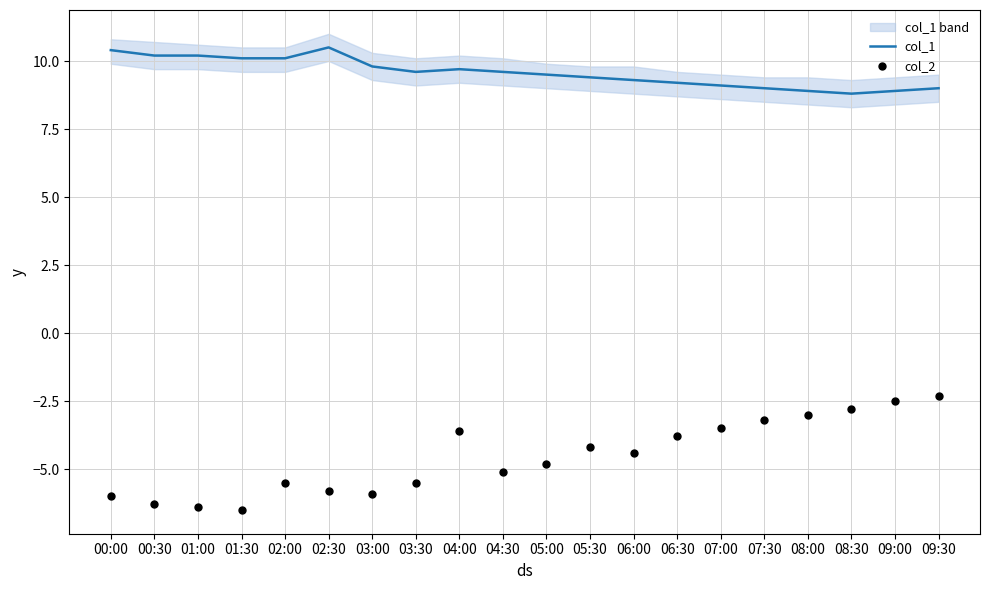

What are all the series names shown in the legend?

col_1, col_2